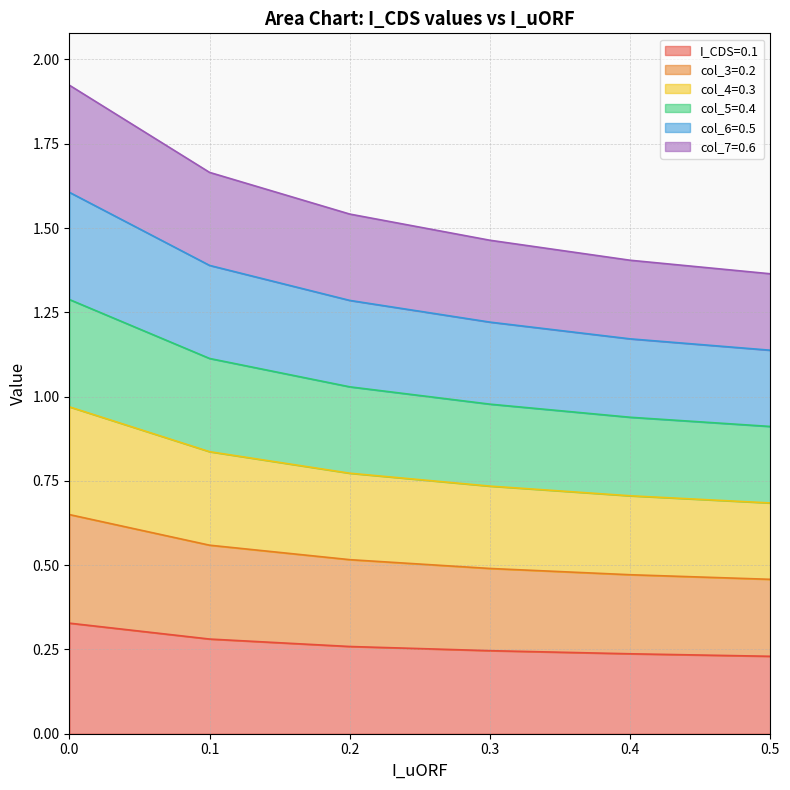

Rank the categories by col_4=0.3 value from highest to lowest.

0.0, 0.1, 0.2, 0.3, 0.4, 0.5